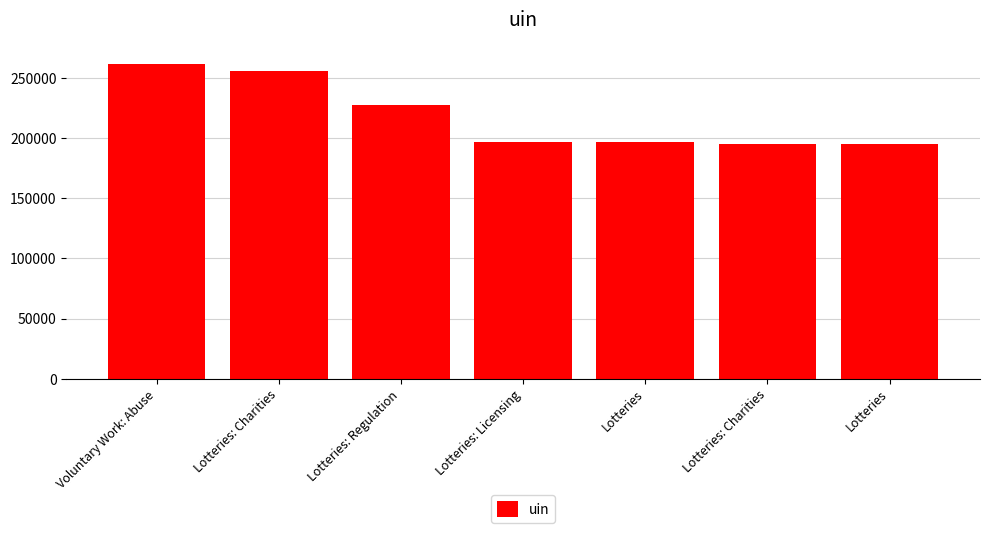

Reading left to right, list all the values displayed in this chart.

Voluntary Work: Abuse=261527	Lotteries: Charities=255687	Lotteries: Regulation=227389	Lotteries: Licensing=196778	Lotteries=196779	Lotteries: Charities=195096	Lotteries=195097